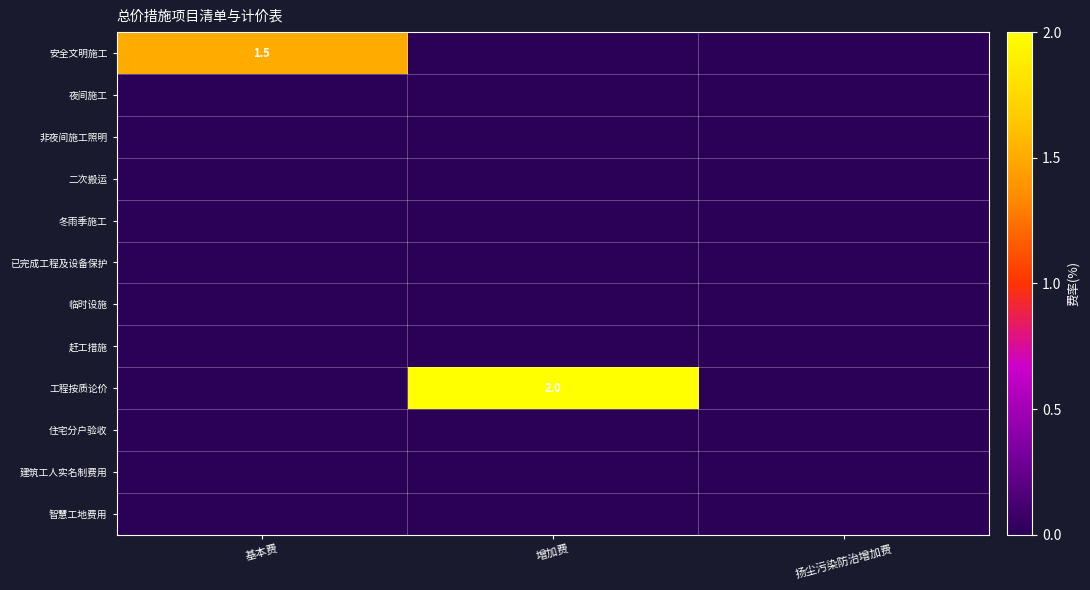

Is the value of 工程按质论价 at 增加费 greater than the value of 临时设施 at 扬尘污染防治增加费?

Yes